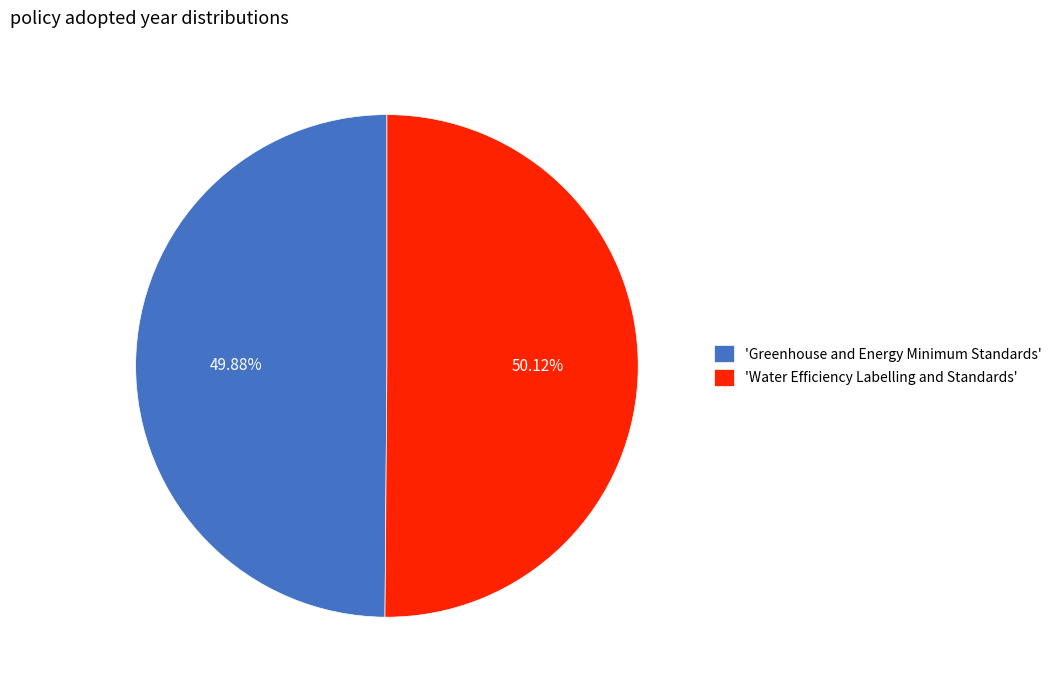

Is there any slice that represents more than half of the pie?

Yes